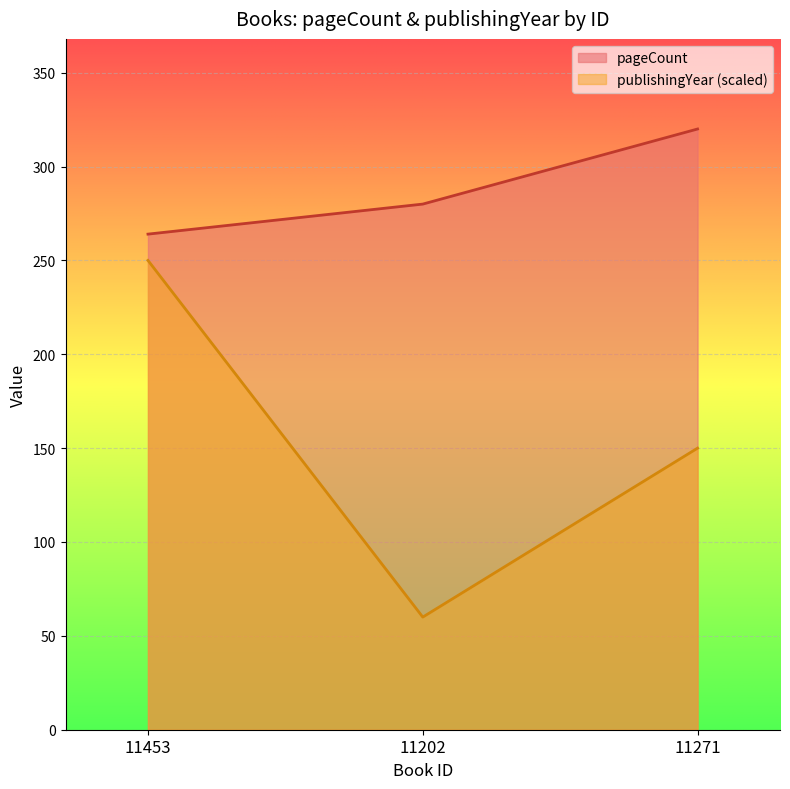

How many data points in publishingYear are less than 150?

1